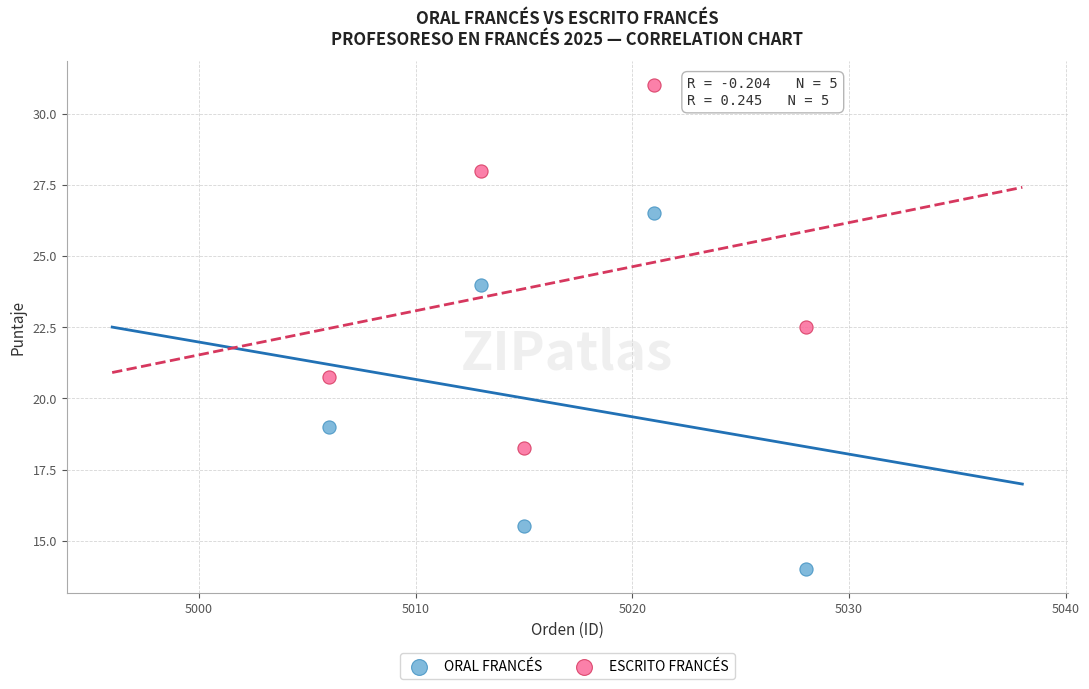

Which series has the largest Y range (max minus min)?

ESCRITO FRANCÉS